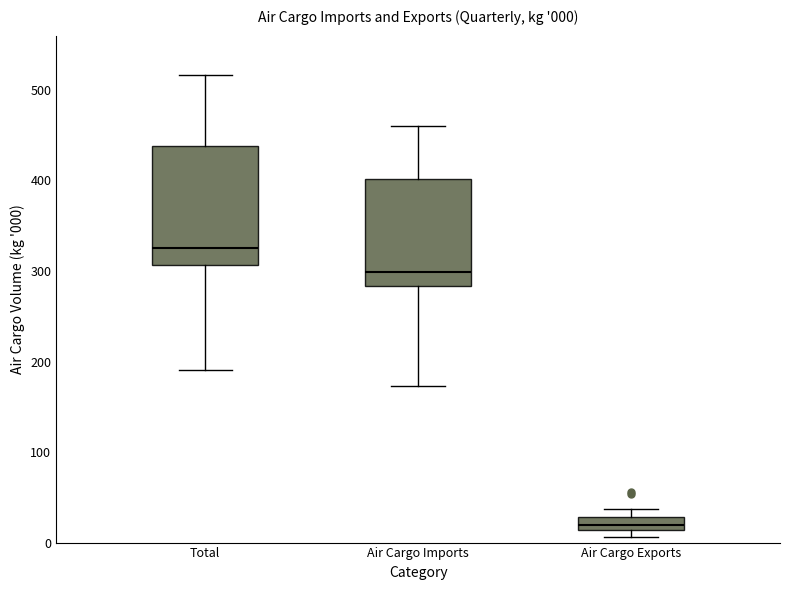

Comparing the boxes themselves (not the whiskers), which one is the tallest?

Total